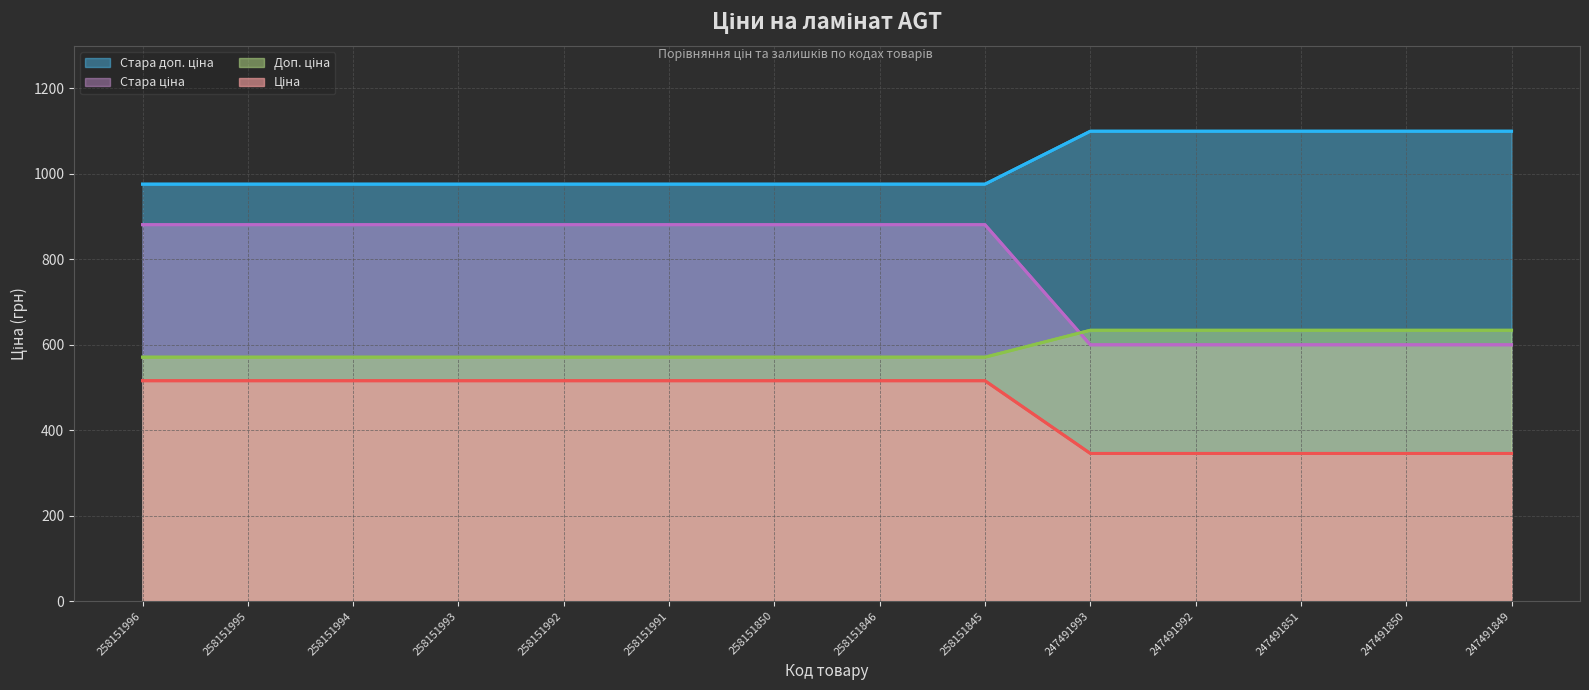

How many intersections are there between Доп. ціна (лінія) and Стара ціна (лінія)?

1